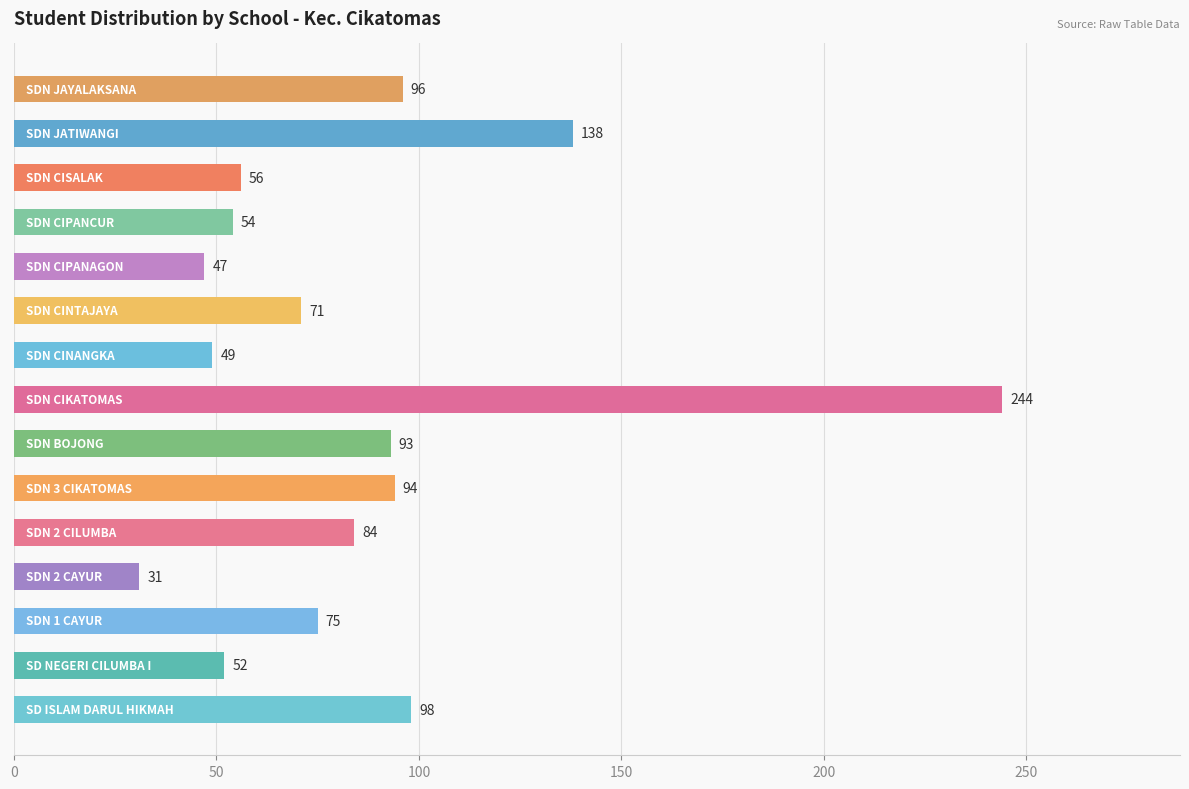

What is the sum of all values?

1282